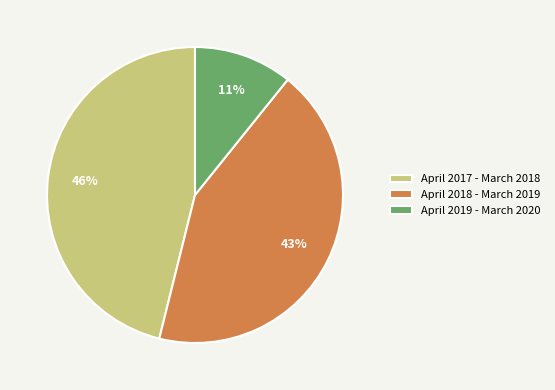

To the nearest percent, what is the average slice percentage?

33%